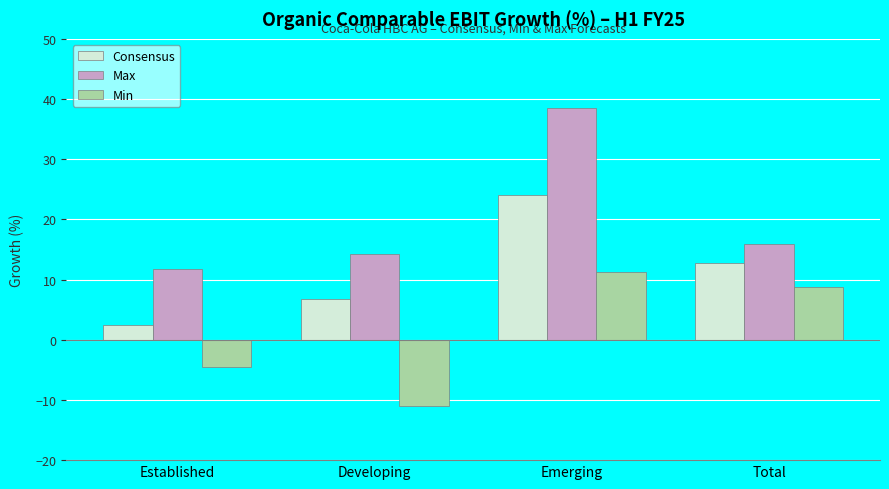

What is the difference between the highest and lowest values at Developing?

25.3